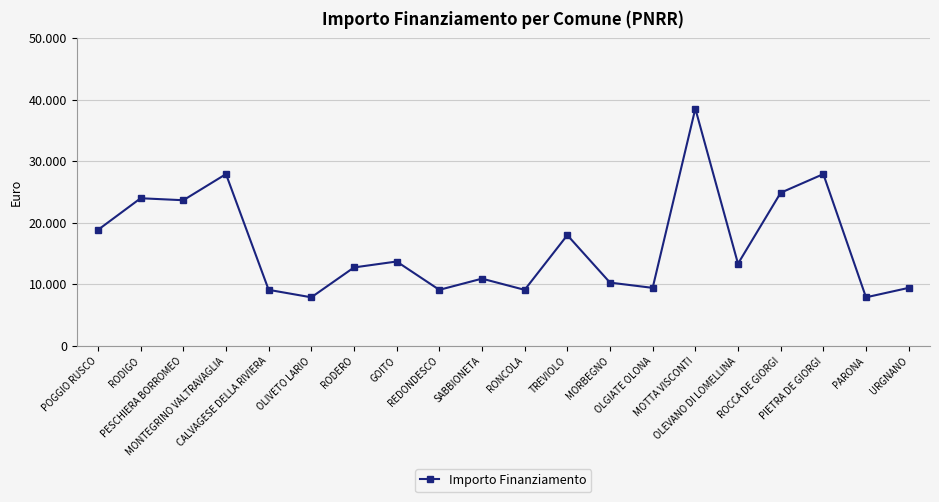

What is the greatest value displayed?

38565